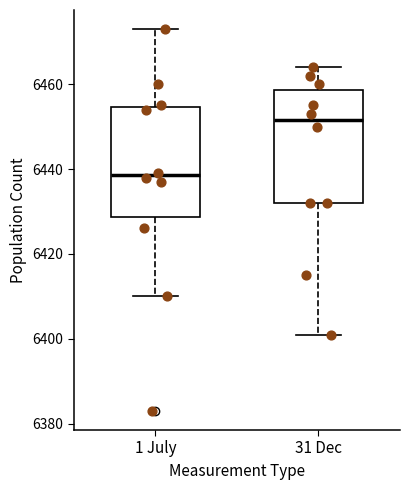

Which box has the highest median line?

31 Dec